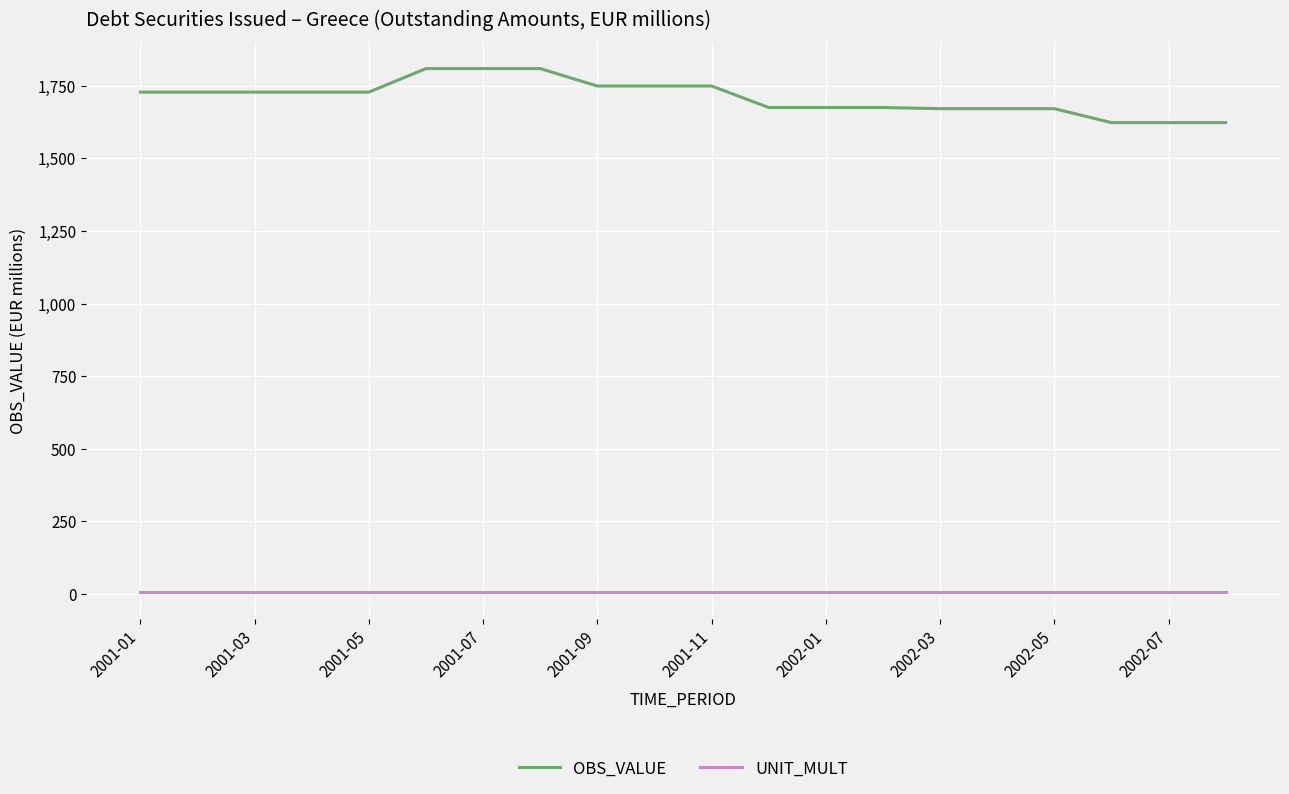

Which series has the widest spread of values?

OBS_VALUE